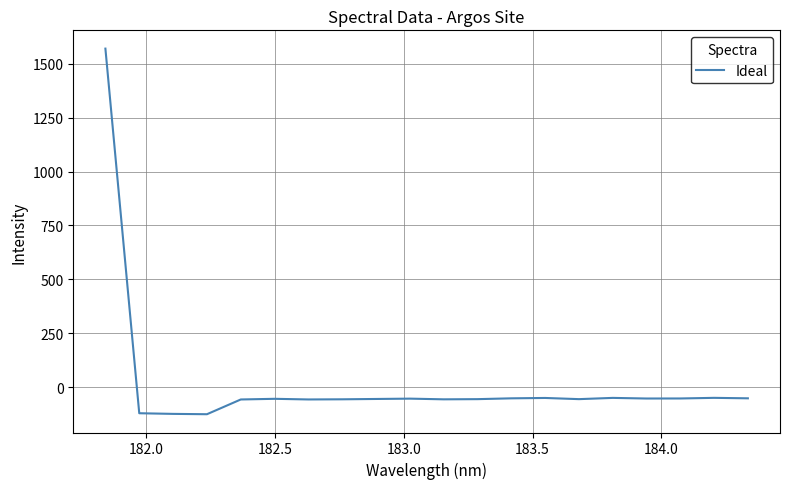

What is the minimum value shown in the chart?

-124.1